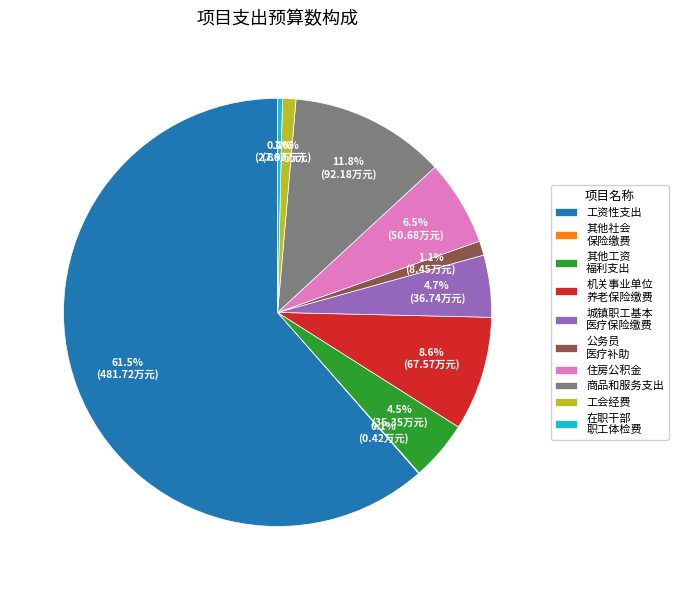

Which category has the biggest portion of the pie?

工资性支出